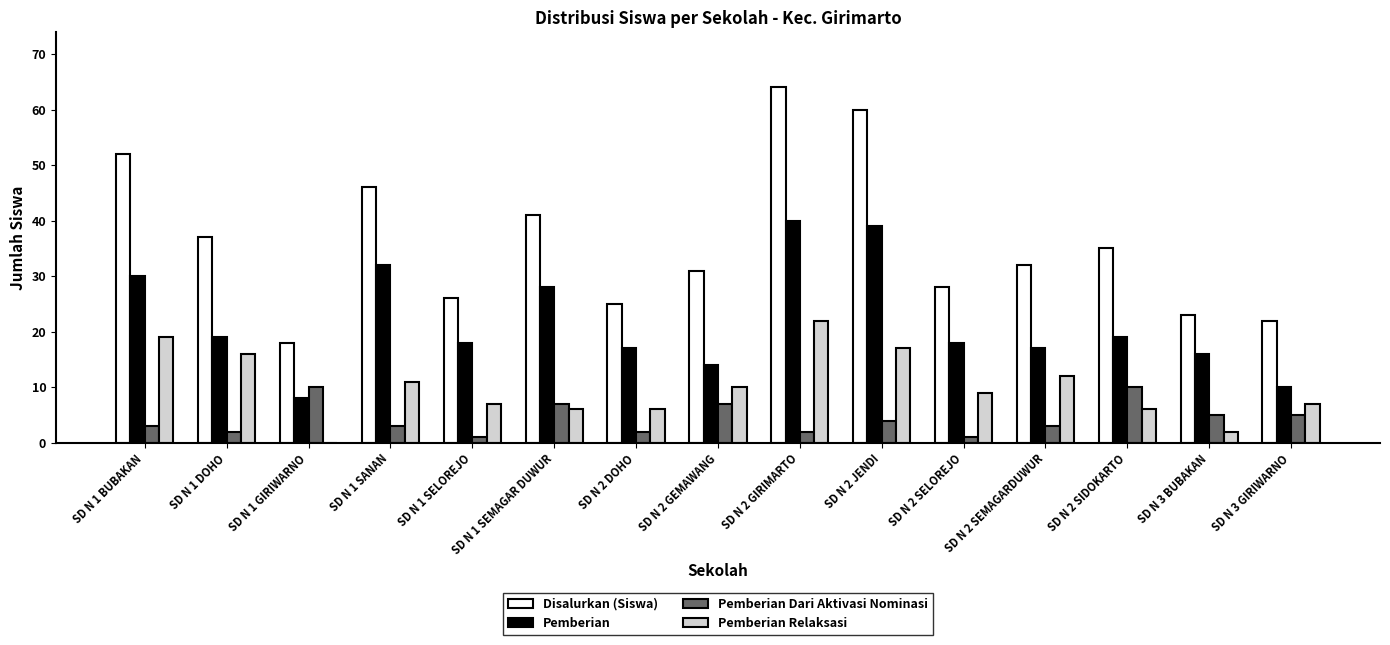

What is the sum of all Disalurkan (Siswa) values?

540